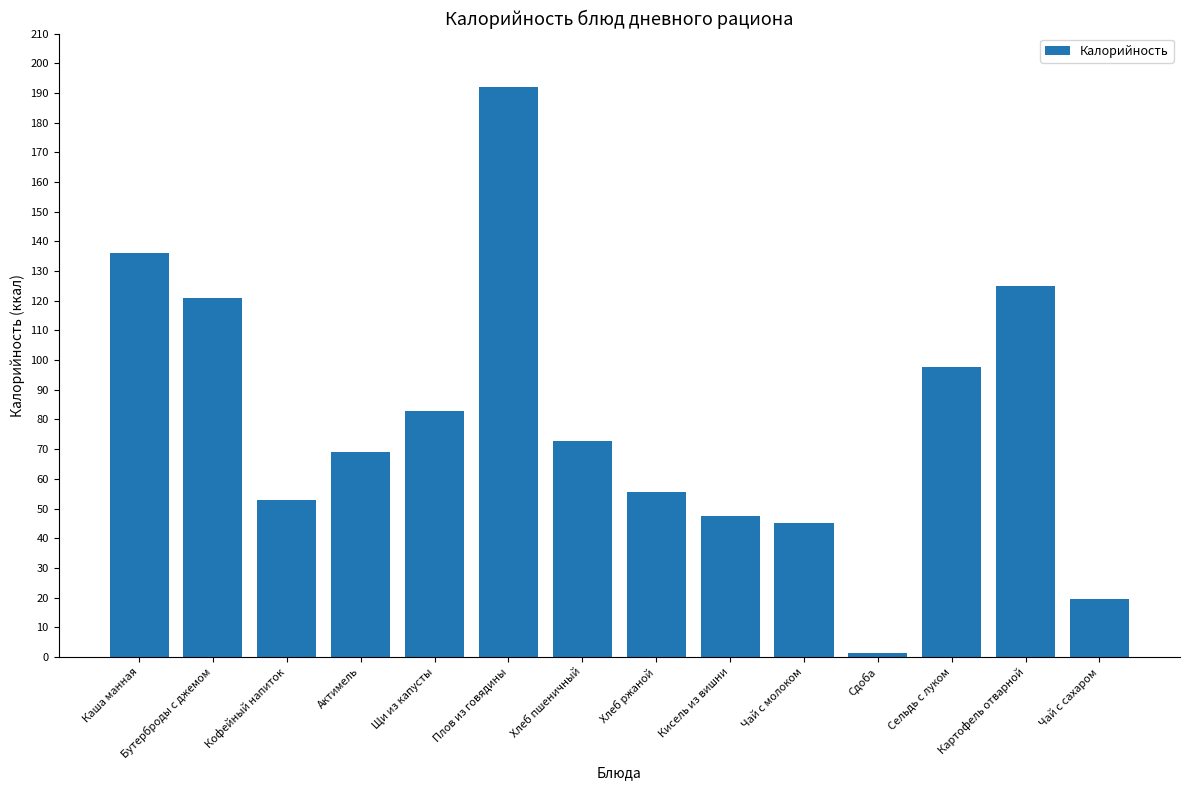

List the labels in order of value, smallest first.

Сдоба, Чай с сахаром, Чай с молоком, Кисель из вишни, Кофейный напиток, Хлеб ржаной, Актимель, Хлеб пшеничный, Щи из капусты, Сельдь с луком, Бутерброды с джемом, Картофель отварной, Каша манная, Плов из говядины